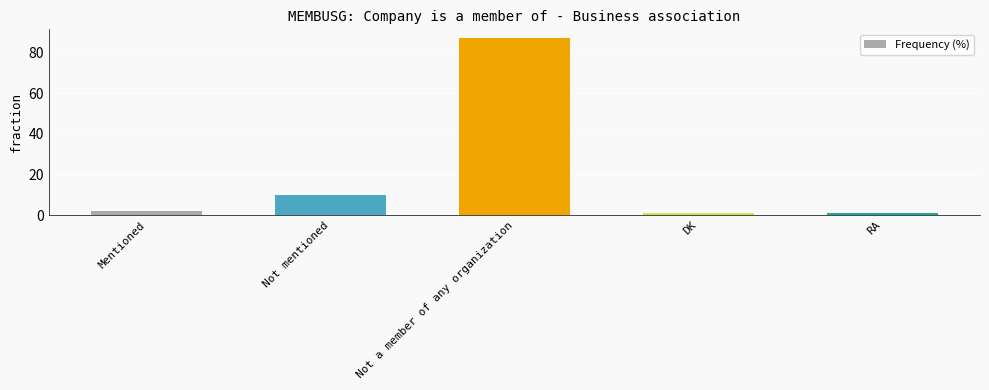

What is the difference between the values at Not mentioned and RA?

9